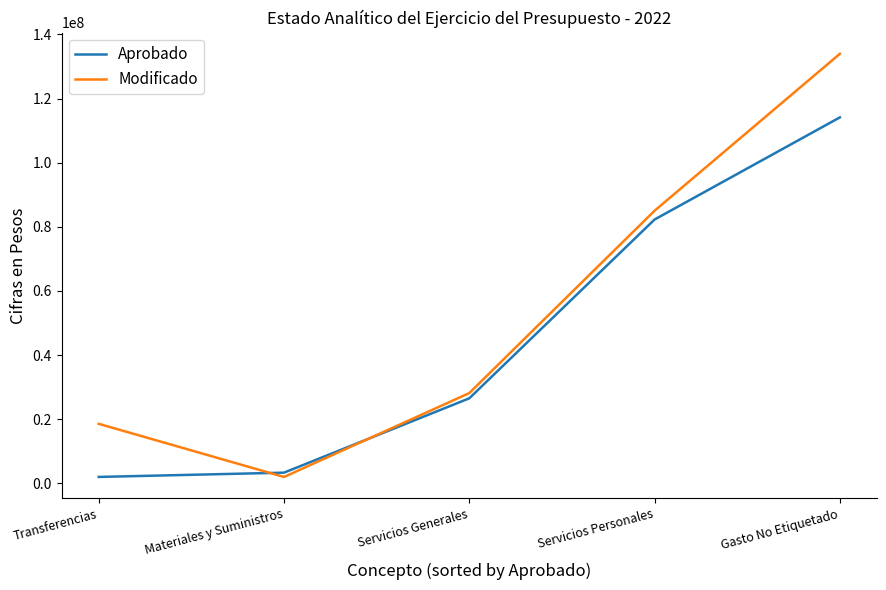

True or false: Modificado has a value of 85010905 at Servicios Personales.

True